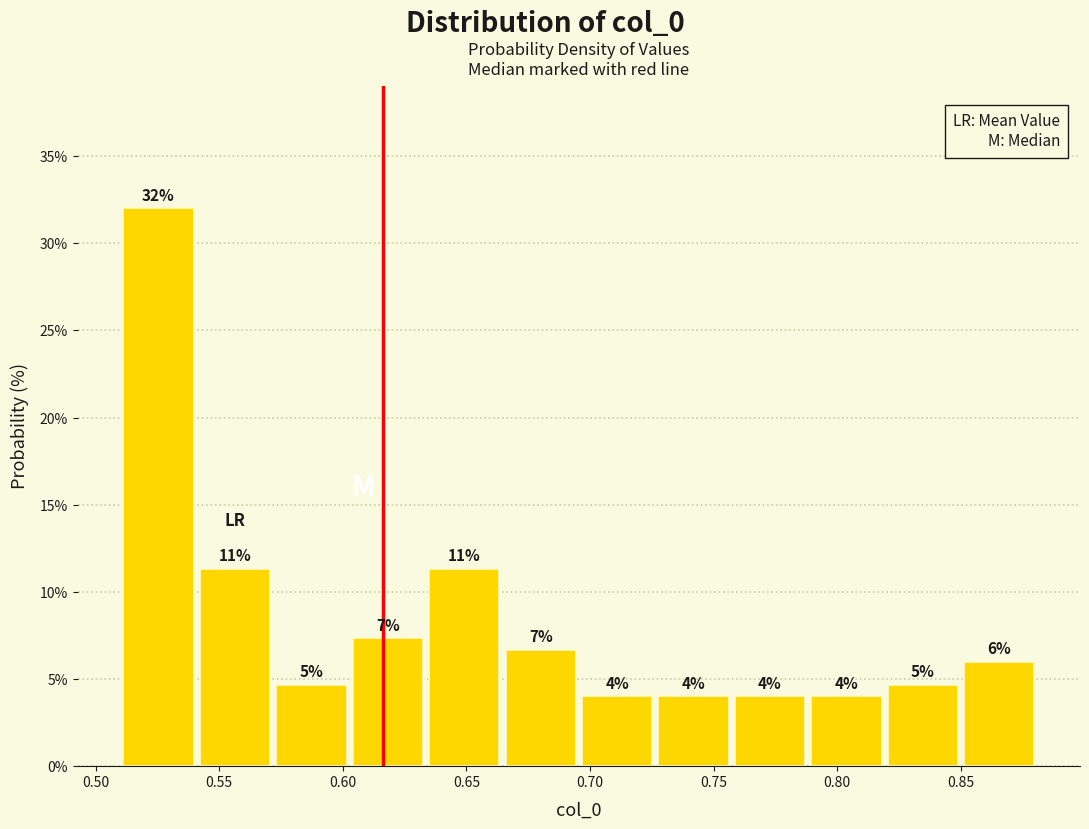

Which range on the x-axis has the tallest bar?

0.510 to 0.540